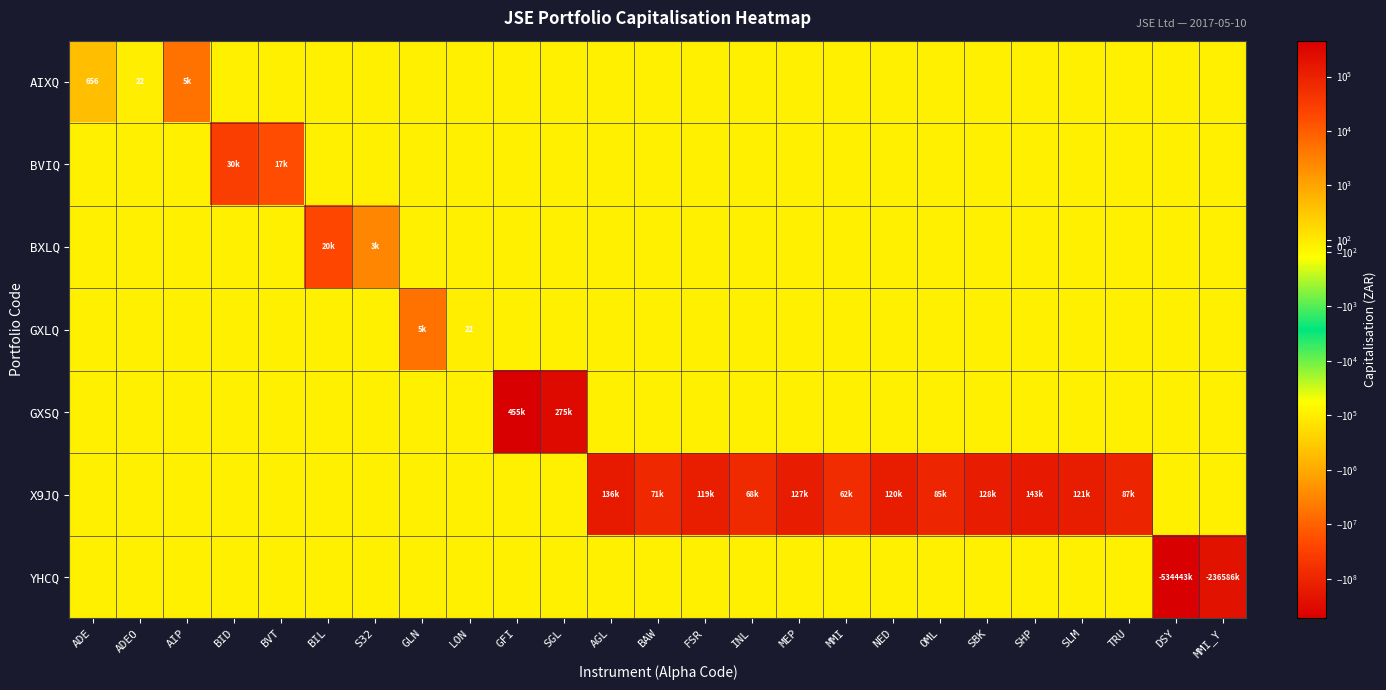

How many values in the BVIQ series exceed 0?

2